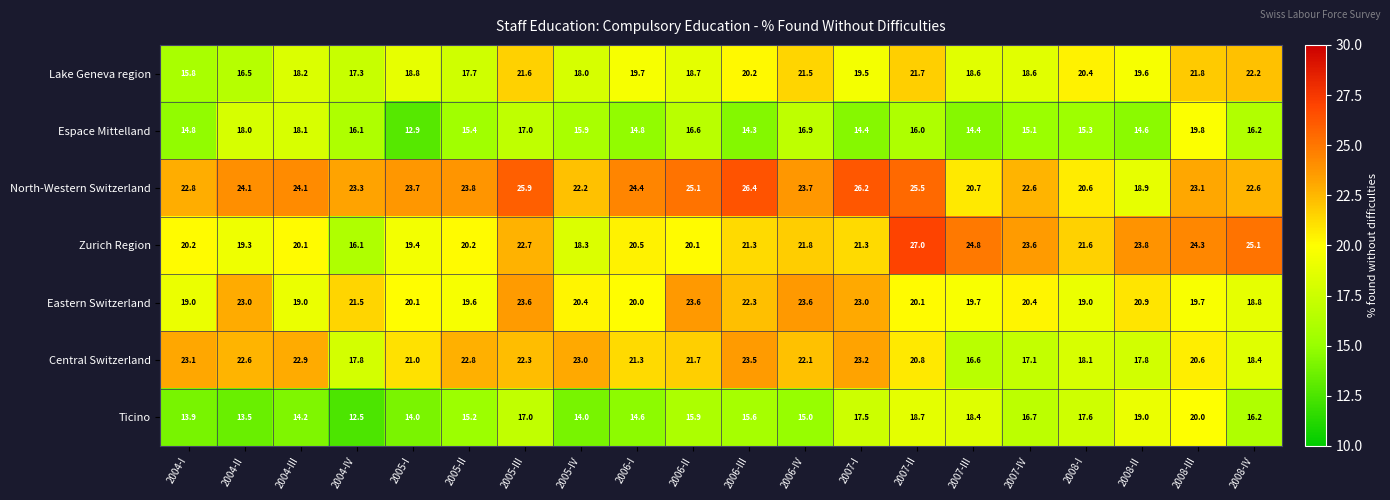

Rank the series by their maximum value, from lowest to highest.

Espace Mittelland, Ticino, Lake Geneva region, Central Switzerland, Eastern Switzerland, North-Western Switzerland, Zurich Region